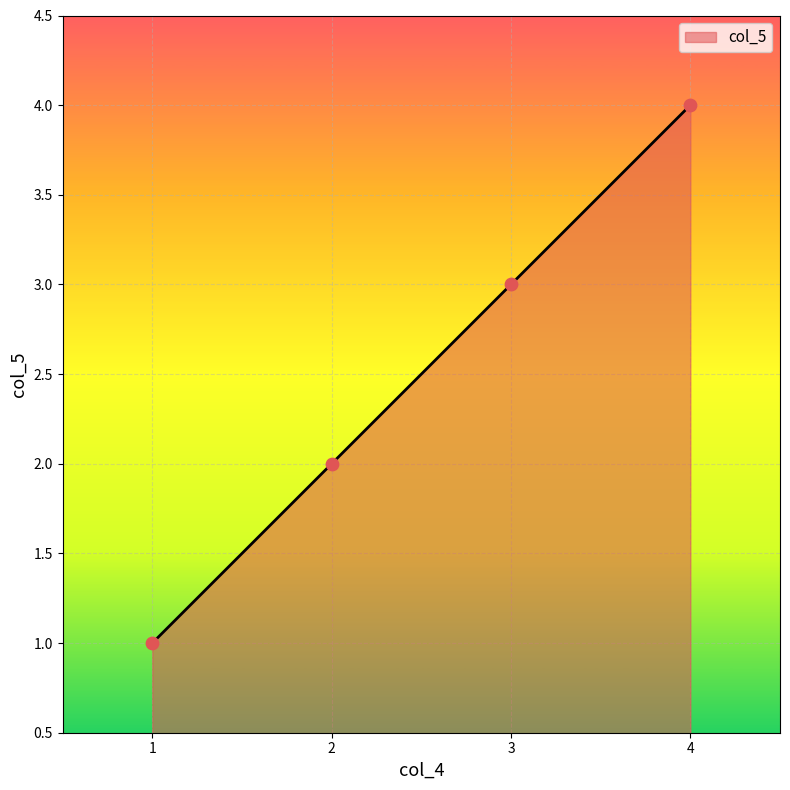

What is the change in value from 2 to 3?

+1